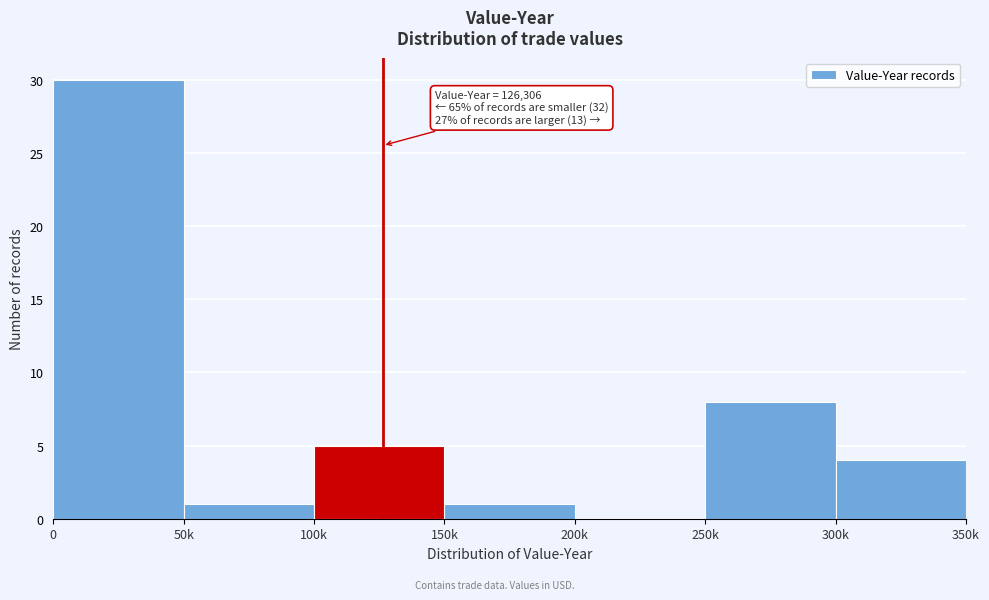

Reading left to right, extract all data points from this chart.

0=30	50k=1	100k=5	150k=1	200k=0	250k=8	300k=4